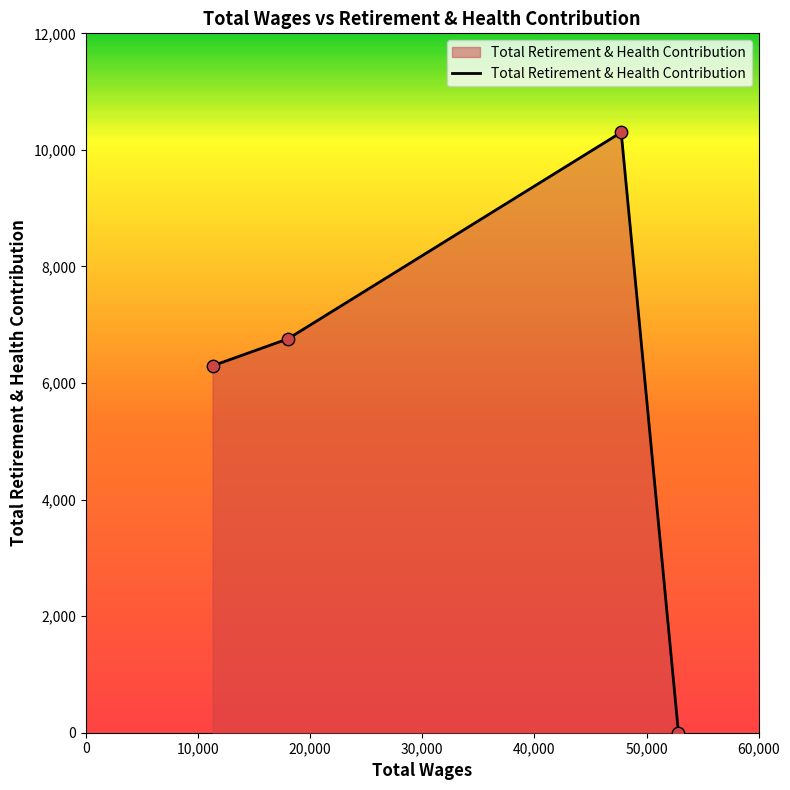

What is the difference between the maximum and minimum values?

10301